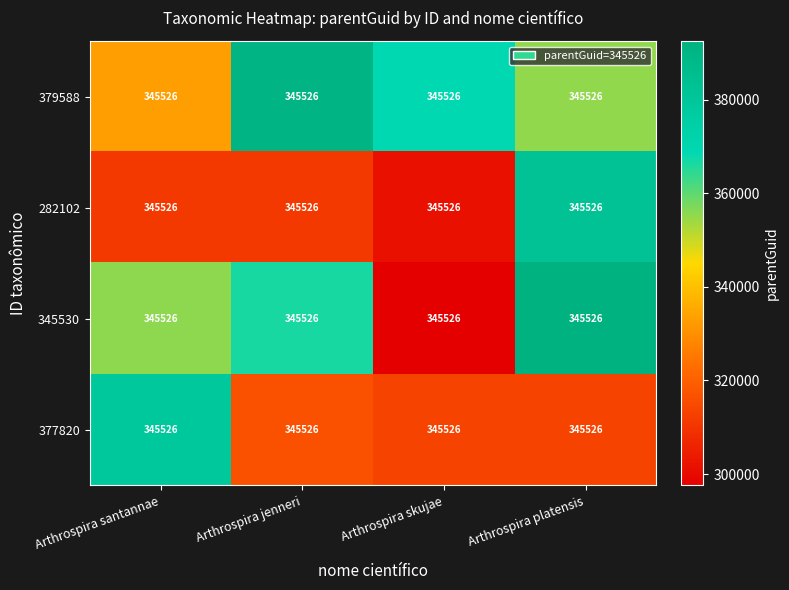

At which label does 377820 reach its peak?

Arthrospira santannae